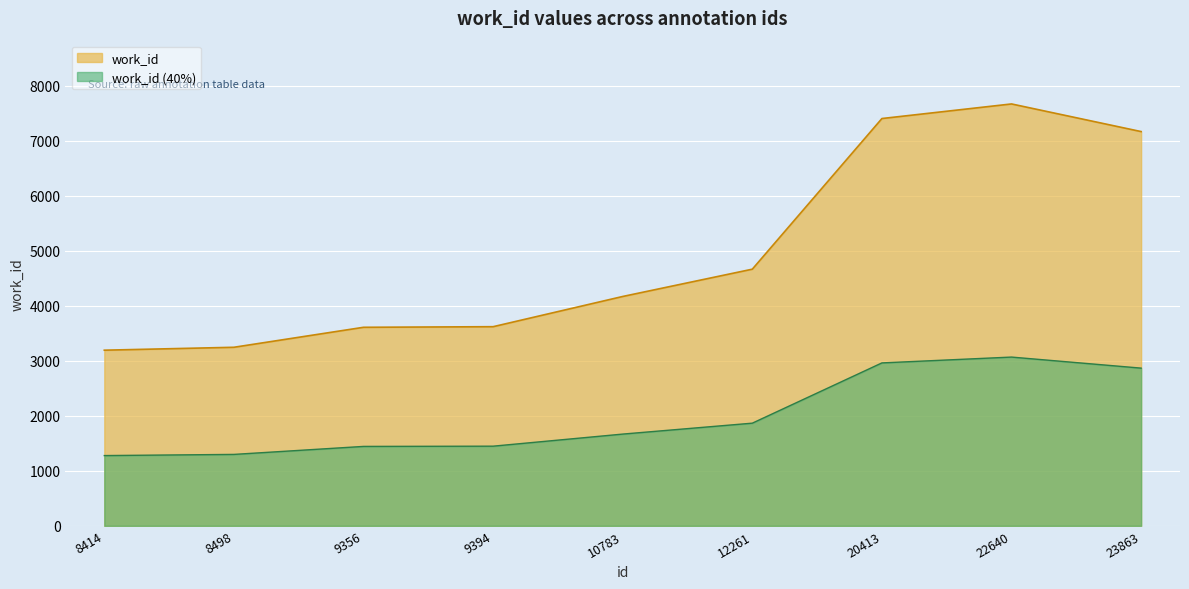

Reading right to left, list all the values displayed in this chart.

7163	7665	7400	4663	4167	3618	3607	3244	3191